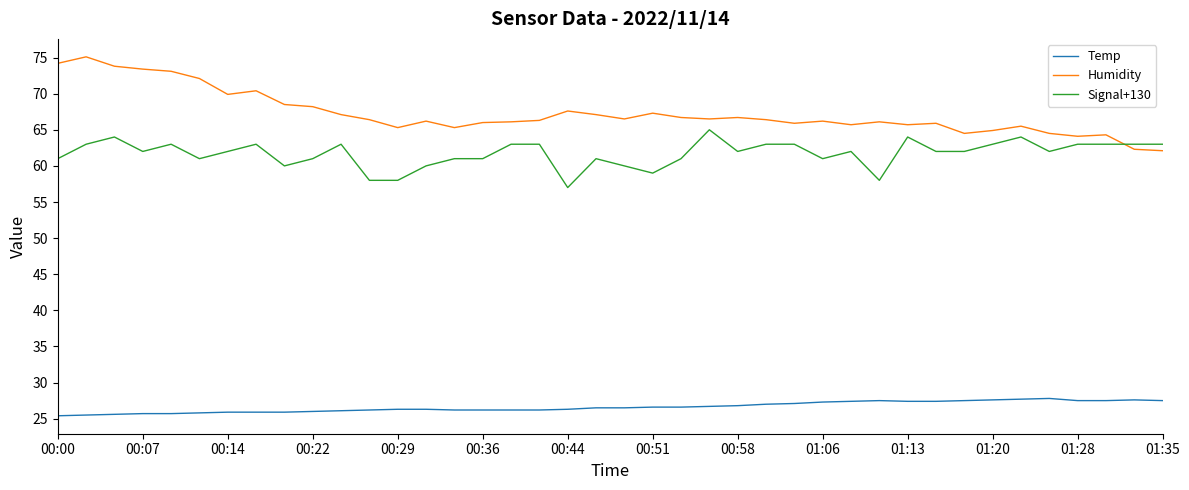

Which series has the largest total across all categories?

Humidity